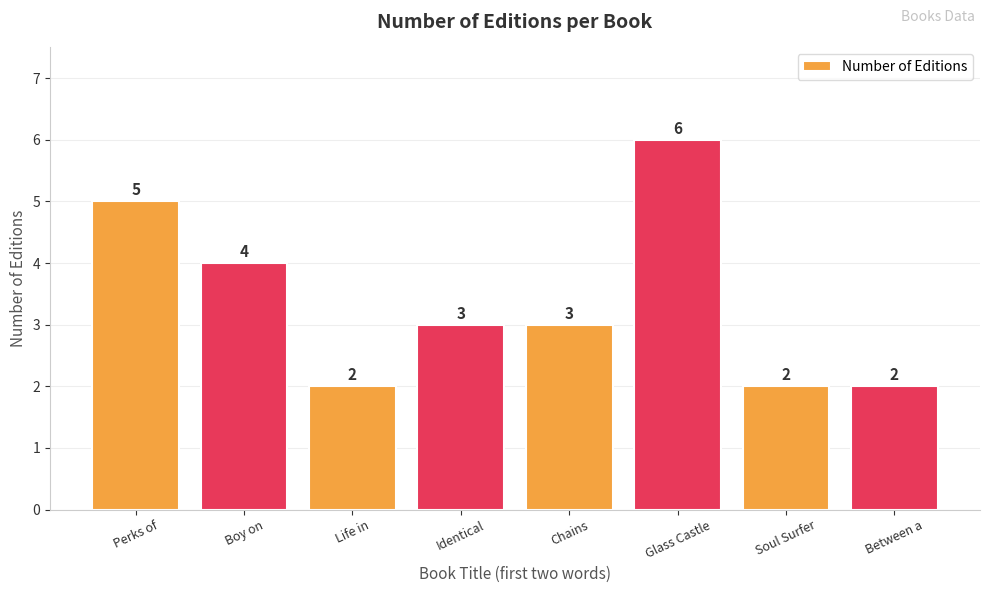

How many data points are less than 3?

3